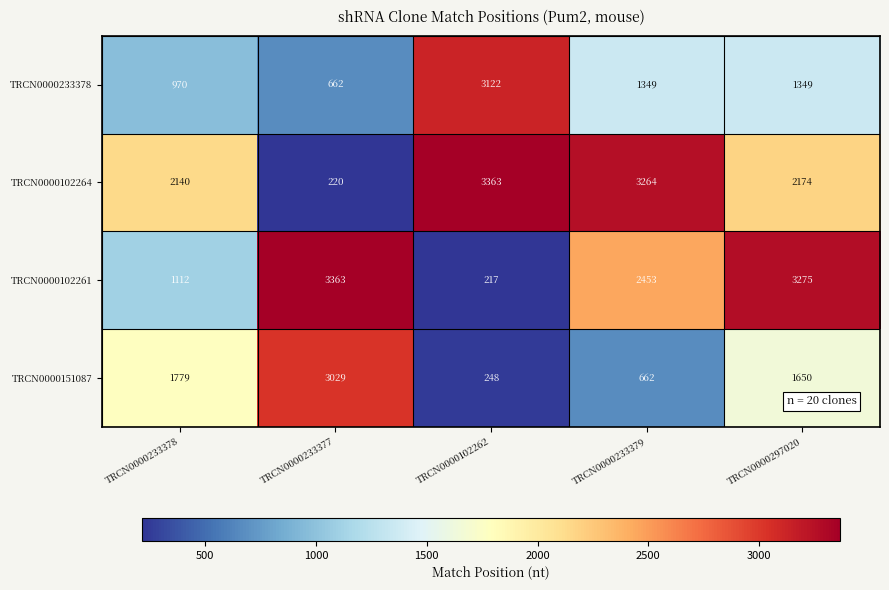

Which series has the largest range (max minus min)?

TRCN0000102261